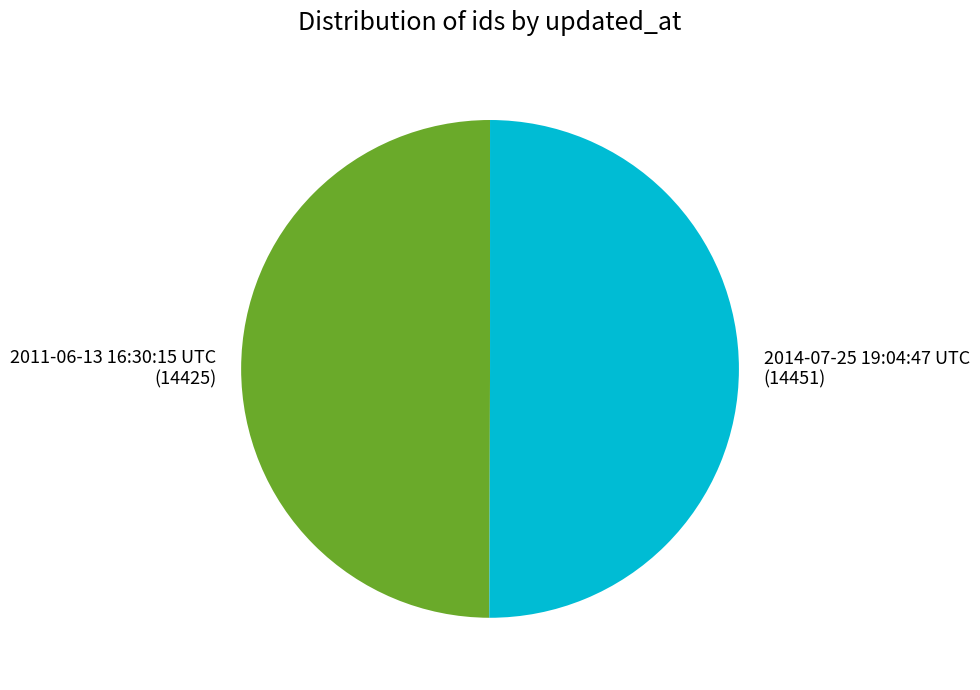

What is the ratio of the value at 2014-07-25 19:04:47 UTC to the value at 2011-06-13 16:30:15 UTC?

1.0